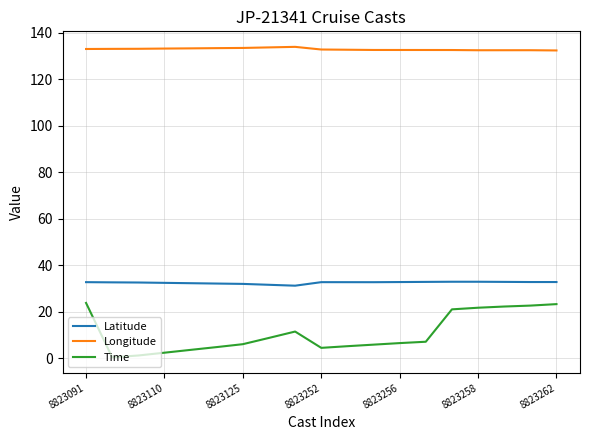

True or false: Longitude and Time intersect in this chart.

False